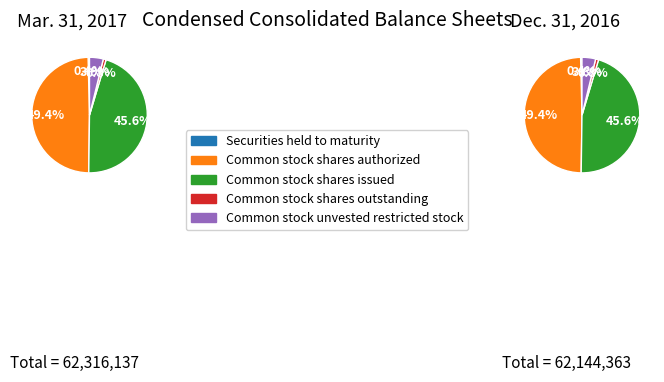

To the nearest percent, what is the combined percentage of Securities held to maturity and Common stock unvested restricted stock?

4%